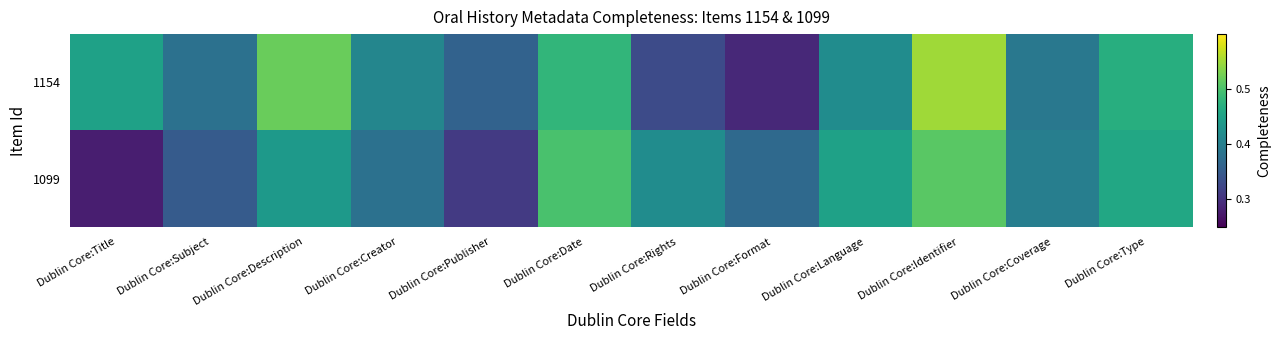

Which category has the highest value across all series?

Dublin Core:Identifier